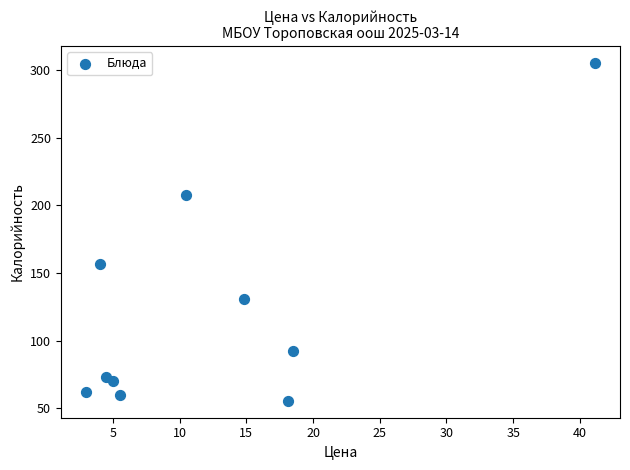

What is the range of Y values (max minus min)?

249.7